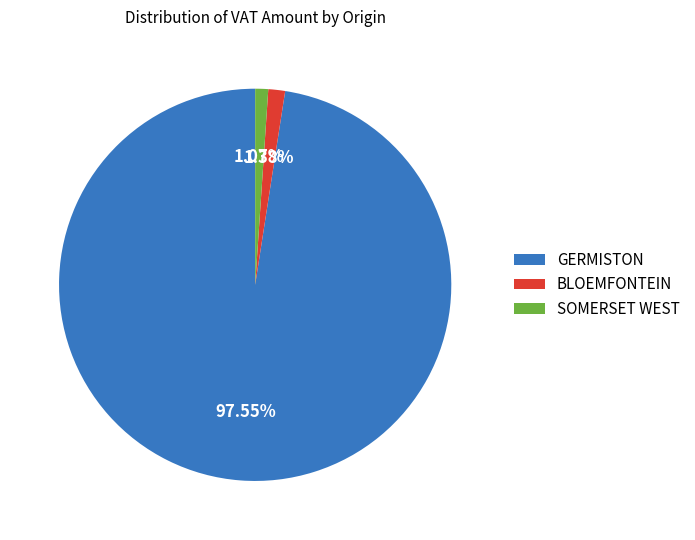

What is the largest slice in the pie chart?

GERMISTON